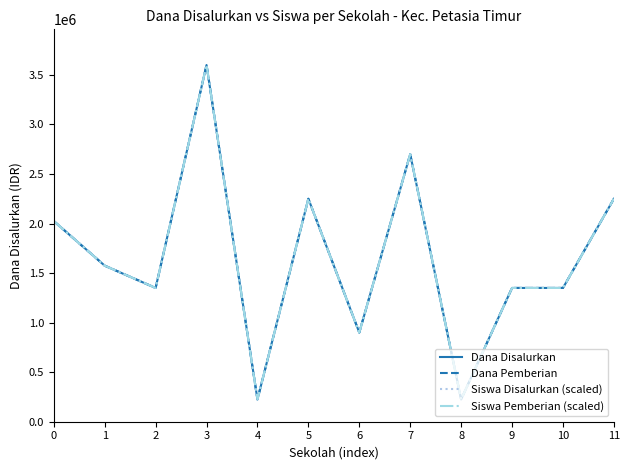

Which has a higher value, 1 or 11?

11